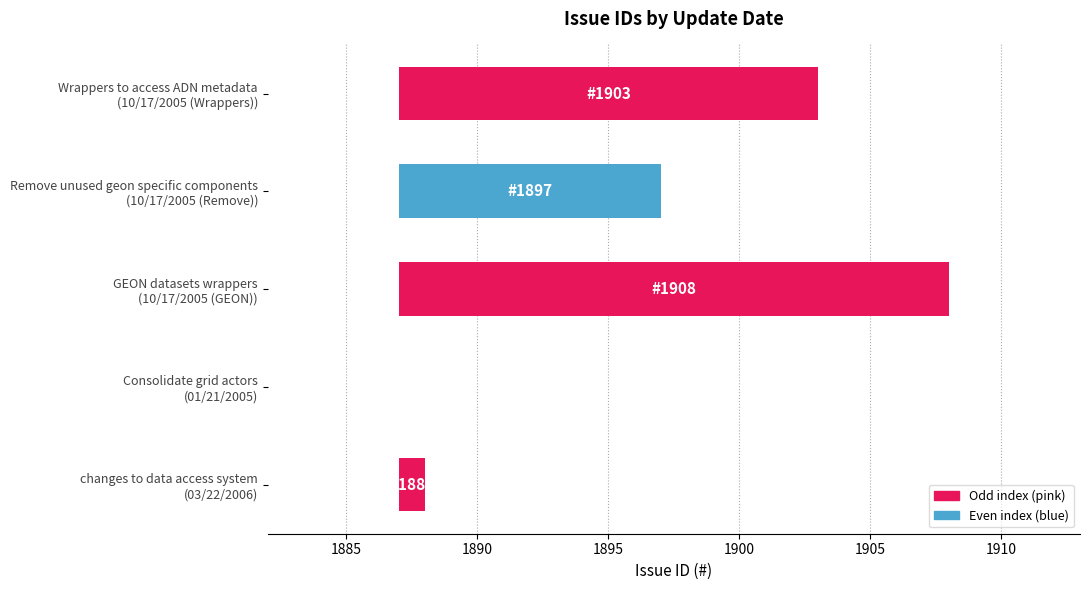

Approximately how many times larger is the value at GEON datasets wrappers (10/17/2005 (GEON)) compared to Wrappers to access ADN metadata (10/17/2005 (Wrappers))?

1.3